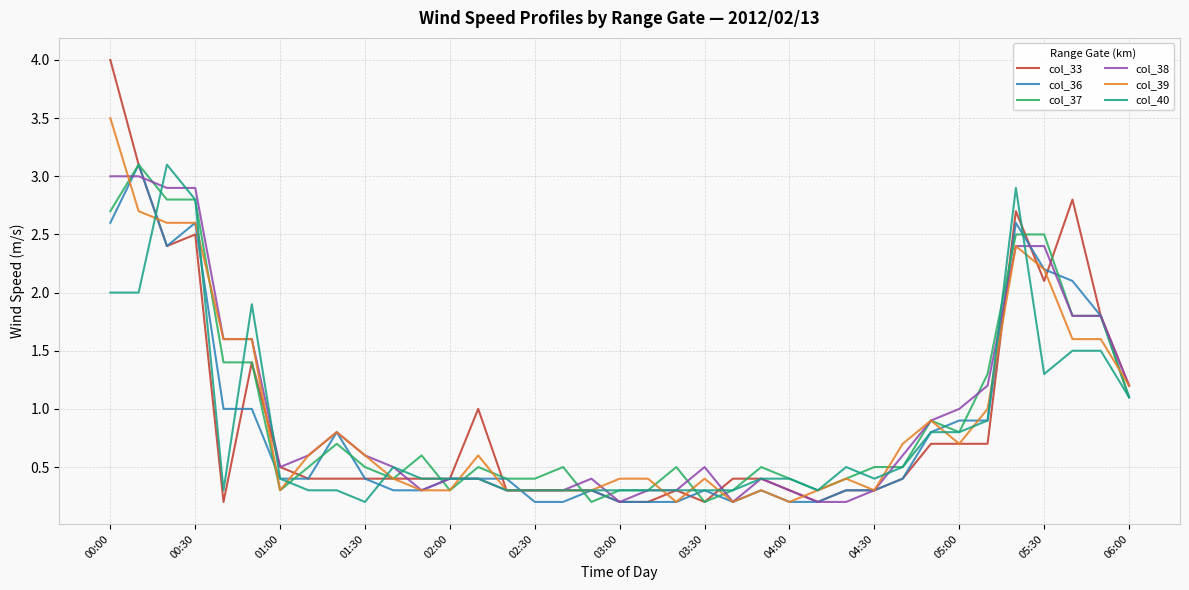

What are all the series names shown in the legend?

col_33, col_36, col_37, col_38, col_39, col_40